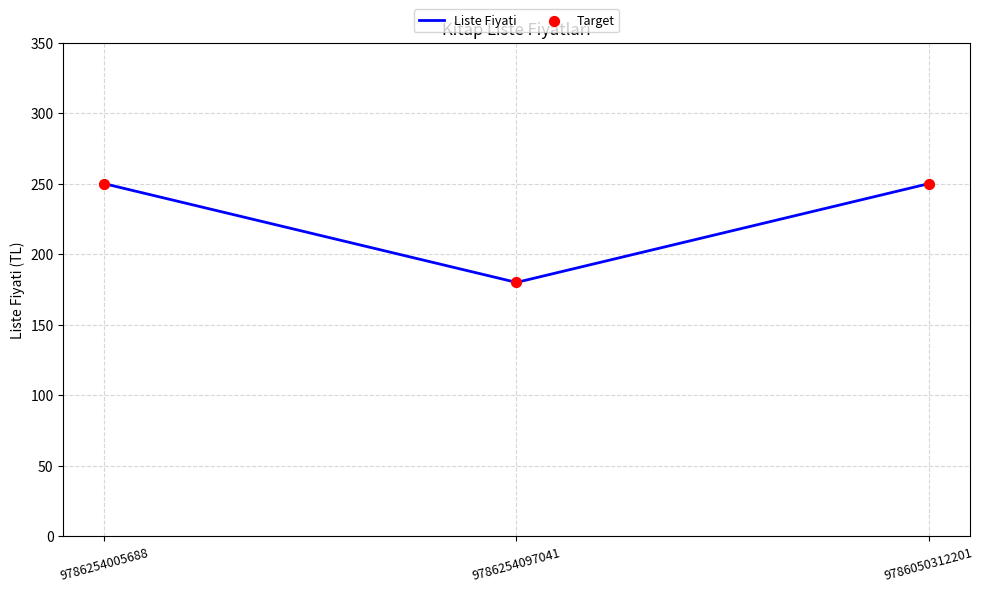

What is the ratio of the value at 9786254097041 to the value at 9786050312201?

0.7